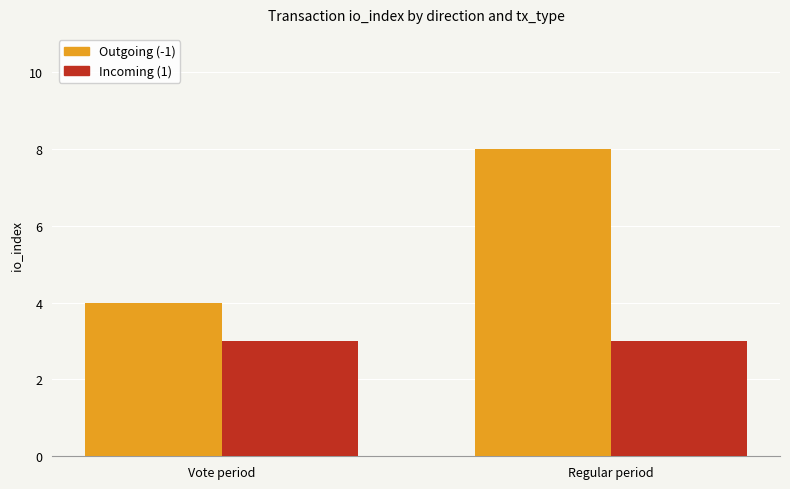

What is the greatest value displayed?

8